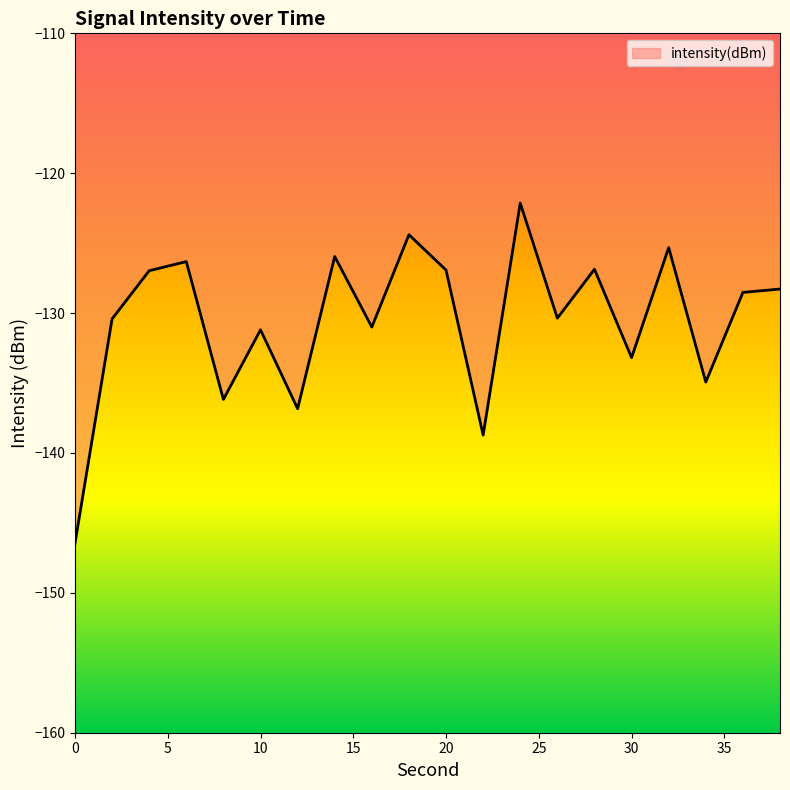

What is the difference between the maximum and minimum values?

24.3